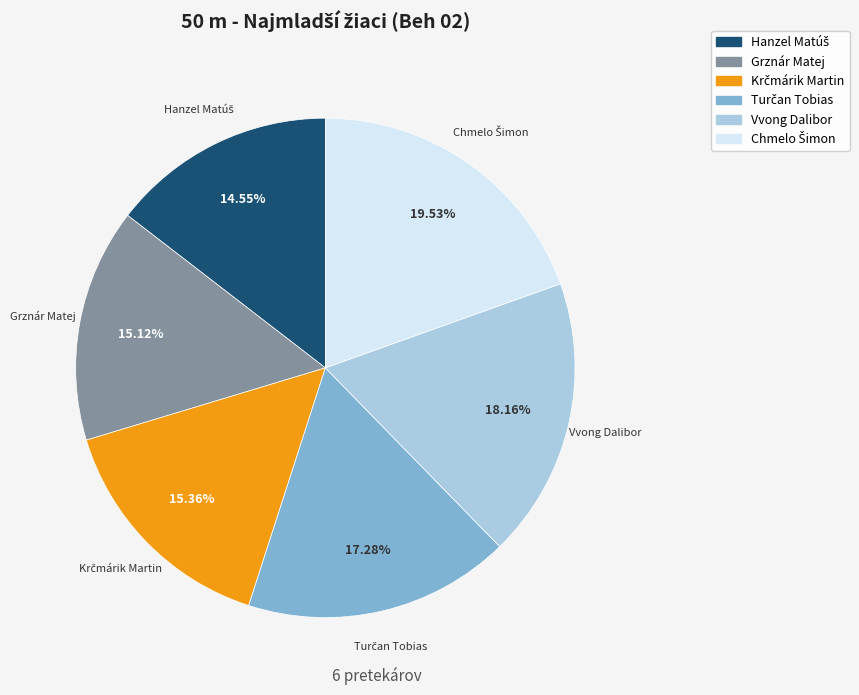

What is the ratio of the value at Grznár Matej to the value at Vvong Dalibor?

0.8